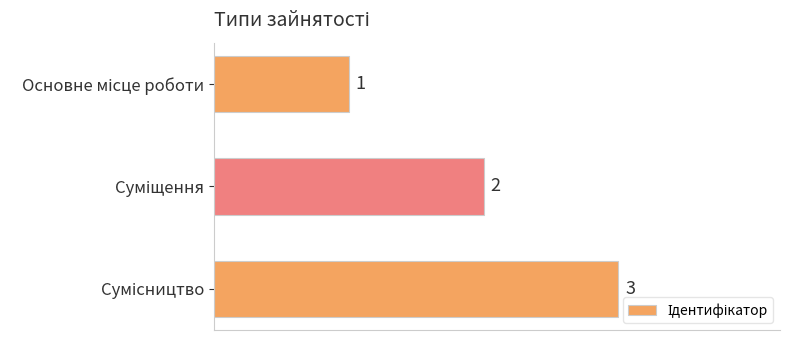

What is the greatest value displayed?

3